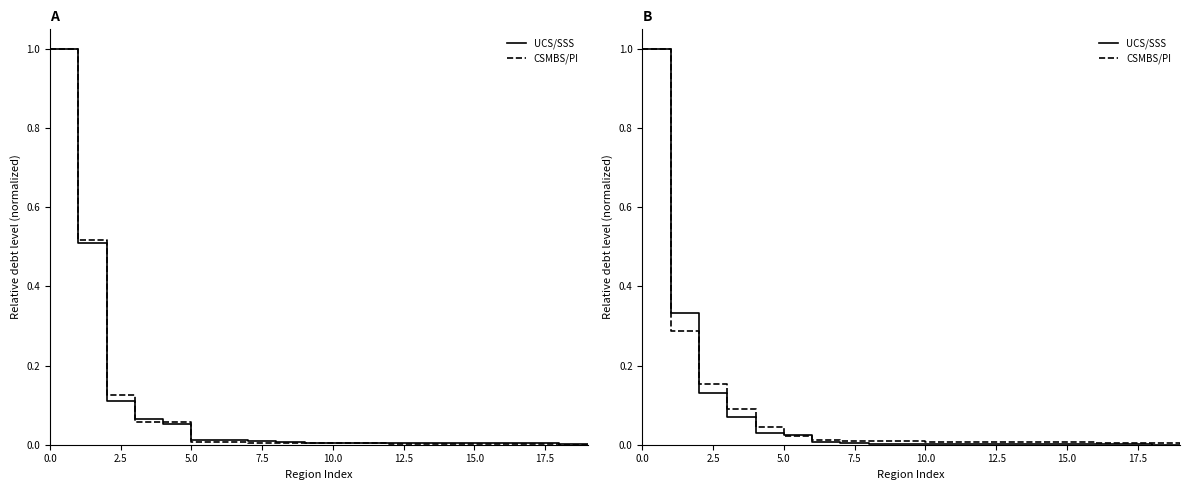

How many categories are shown in the chart?

20